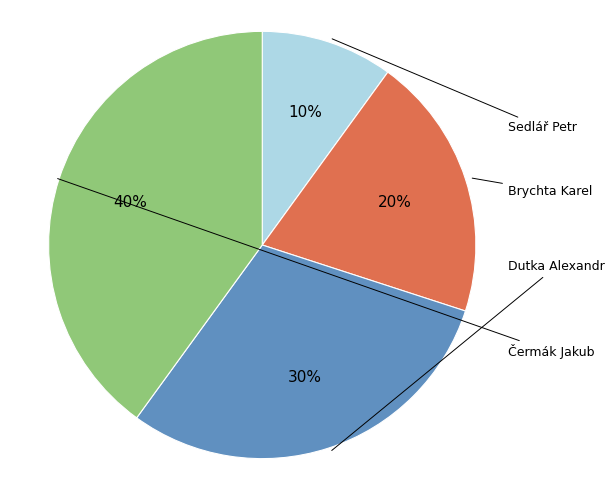

To the nearest percent, what is the average slice percentage?

25%